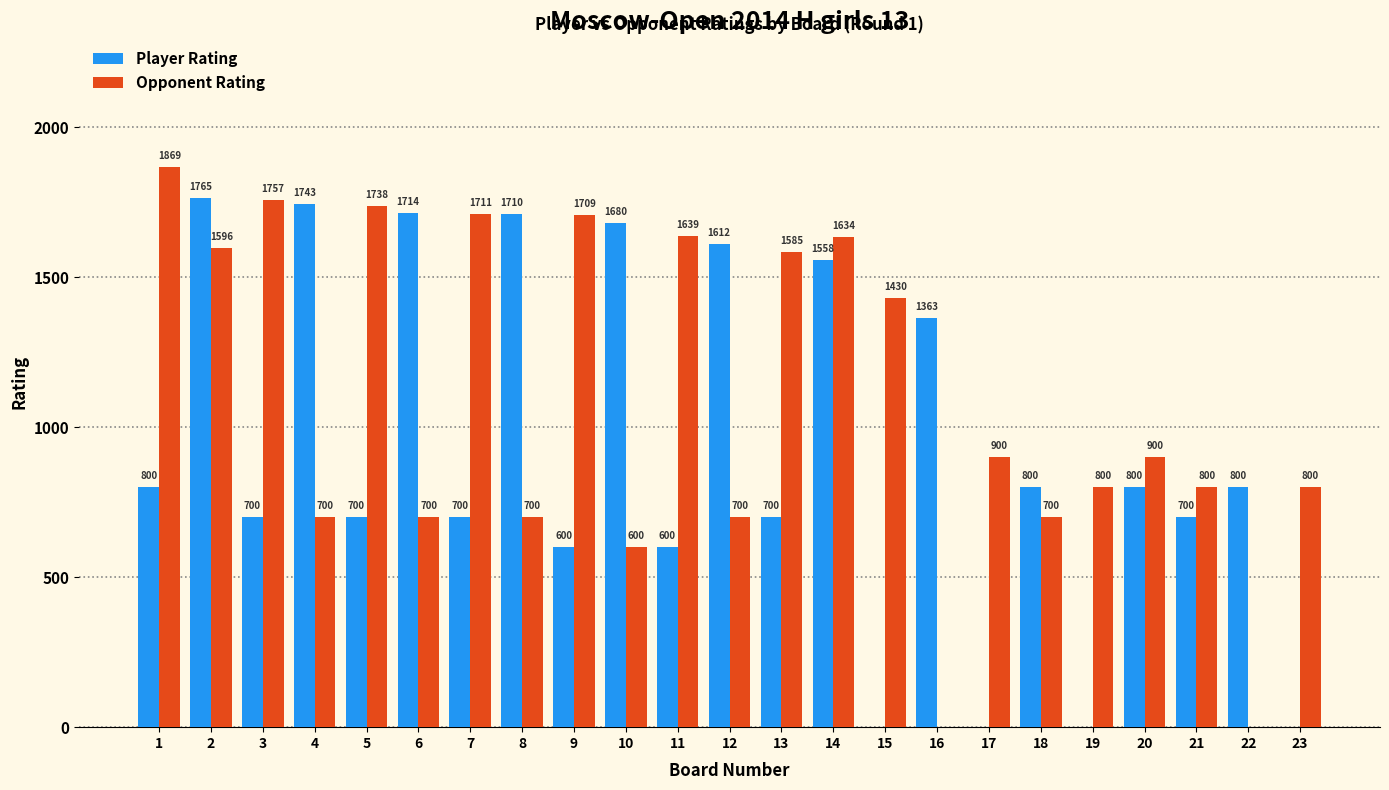

Between 12 and 14, which series saw the biggest shift?

Opponent Rating